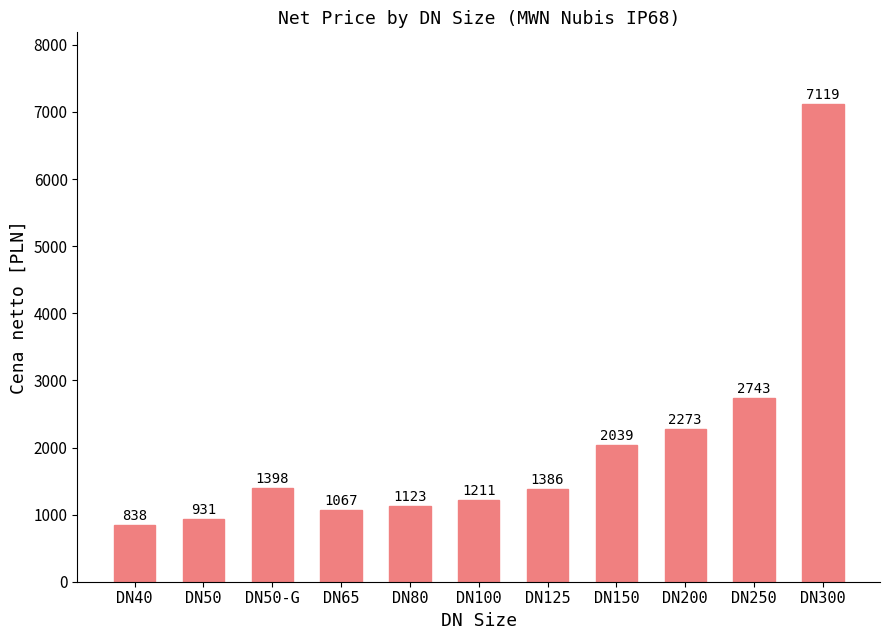

The chart shows a value of 724 at DN50-G. True or false?

False